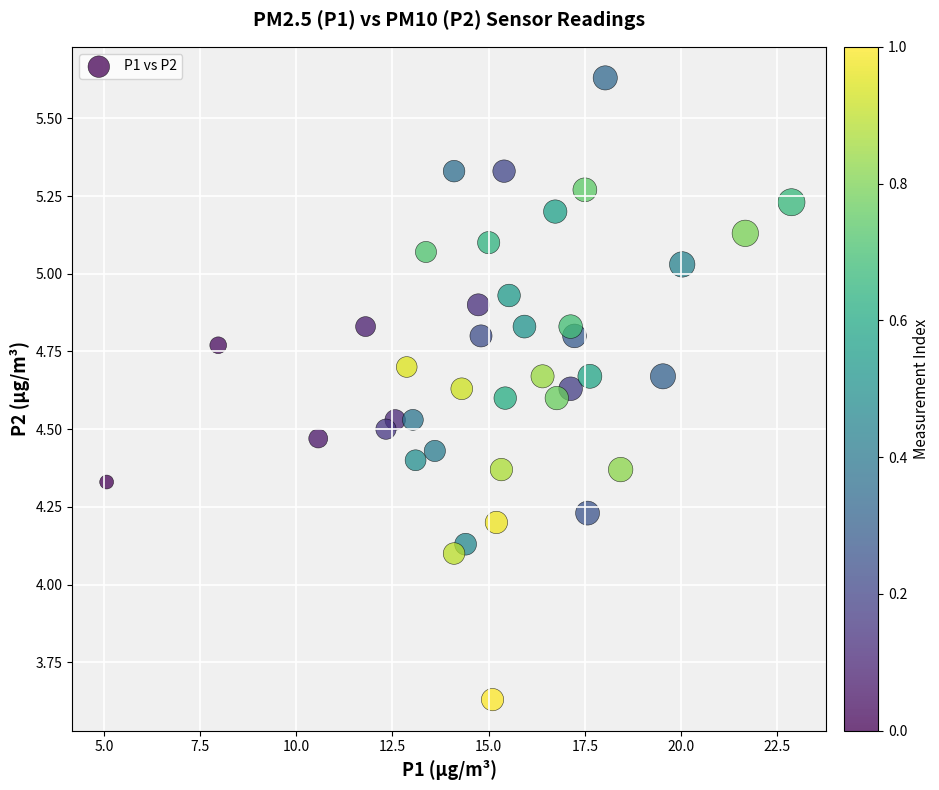

What is the range of X values (max minus min)?

17.8